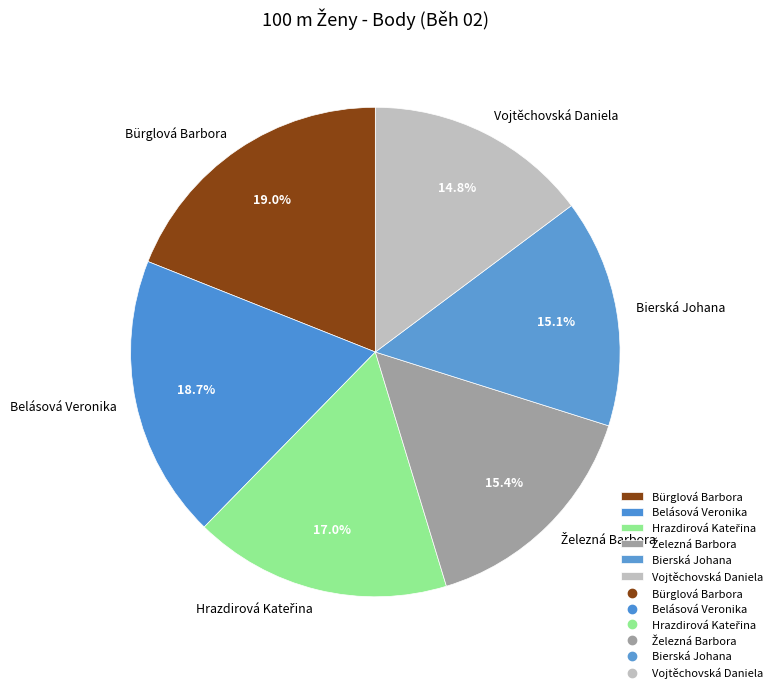

Is it true that Bürglová Barbora is 19% of the pie?

True